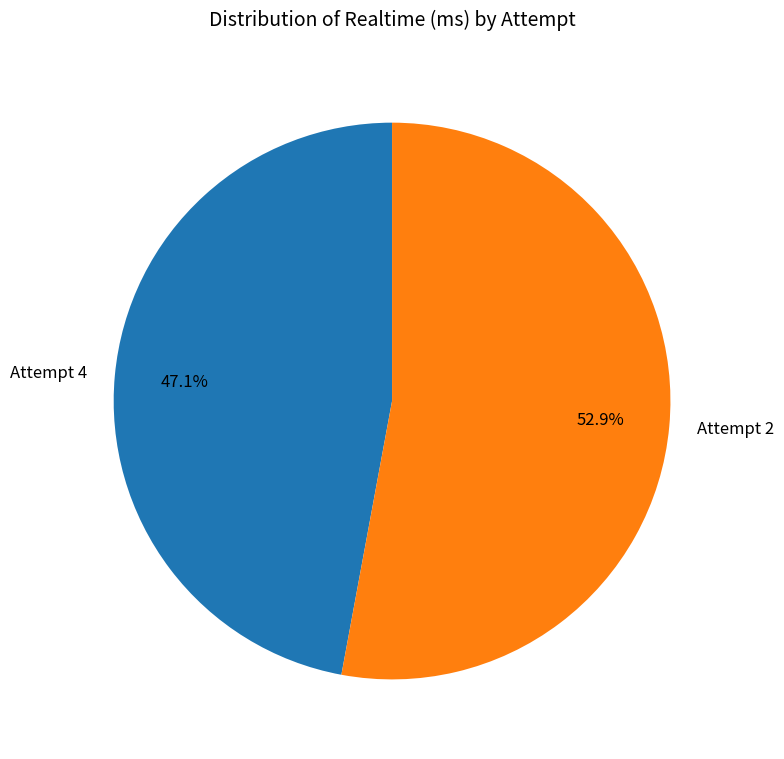

Which has a higher value, Attempt 4 or Attempt 2?

Attempt 2